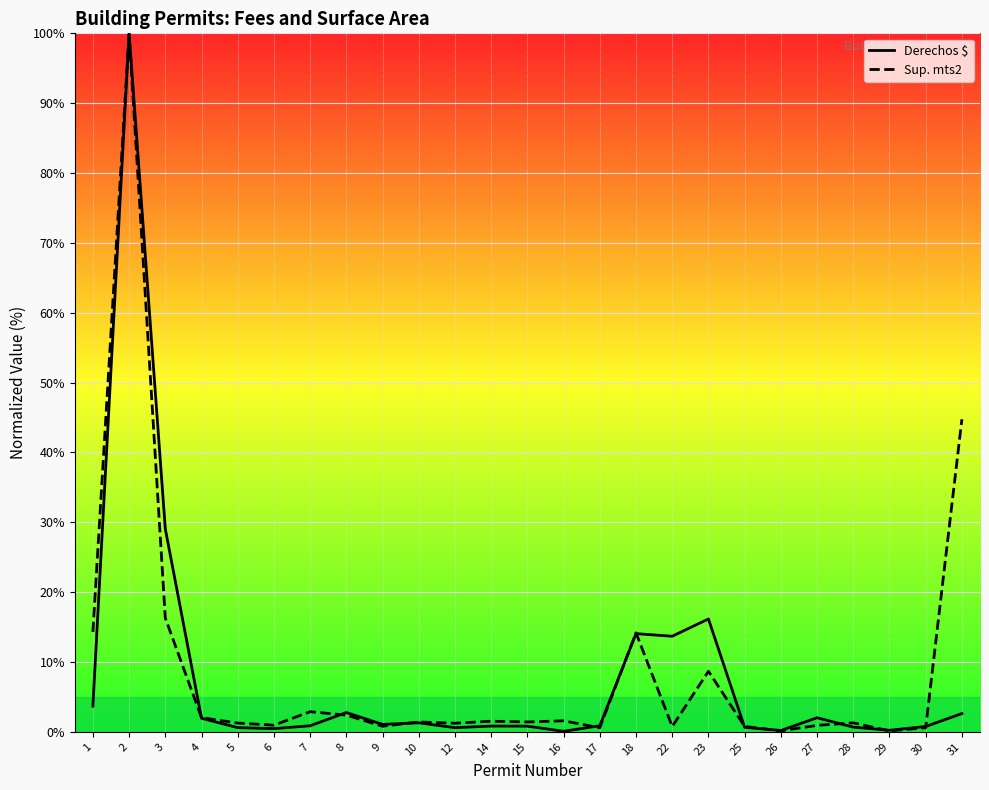

The Sup. mts2 series shows 2.1 at 28. True or false?

False